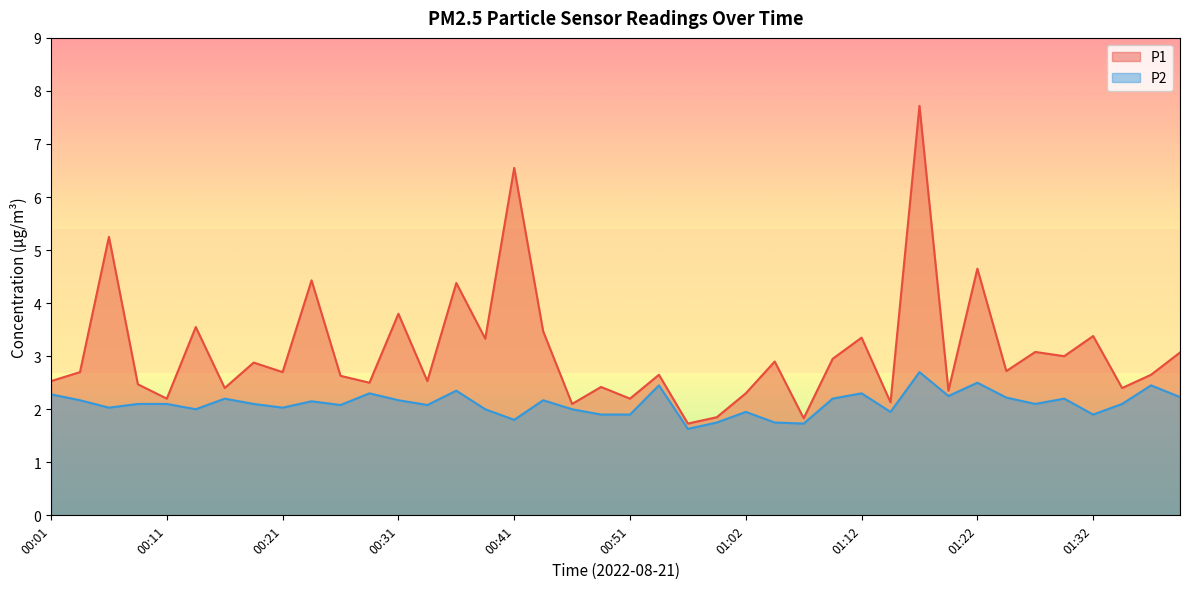

What is the total value across all series at 00:46?

4.1